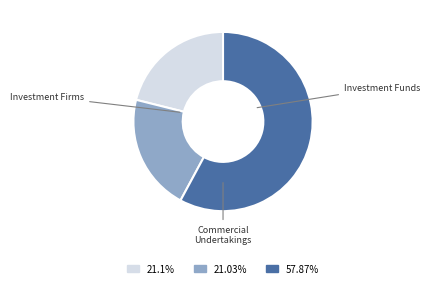

Is there a majority slice in this chart?

Yes